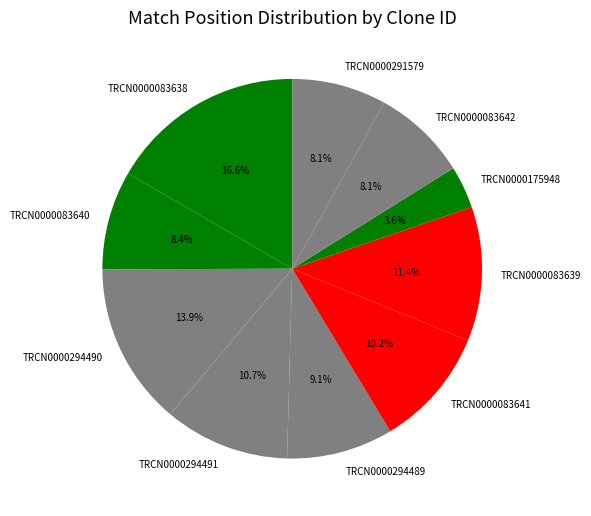

Does any single category account for the majority?

No